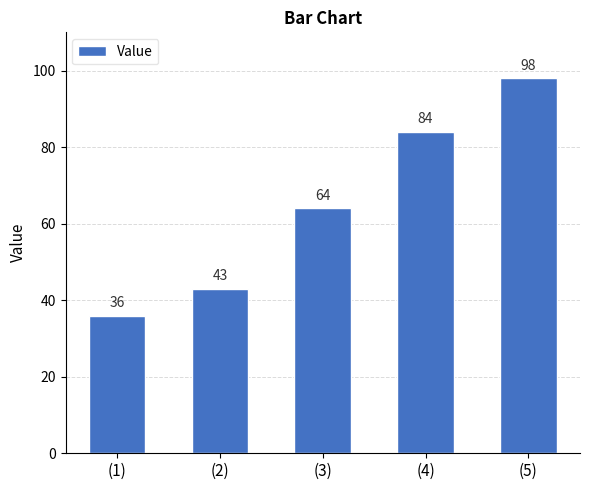

What is the greatest value displayed?

98